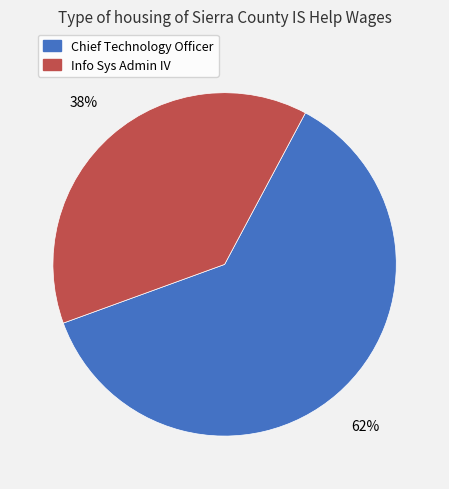

Is the sum of Info Sys Admin IV and Chief Technology Officer greater than half?

Yes